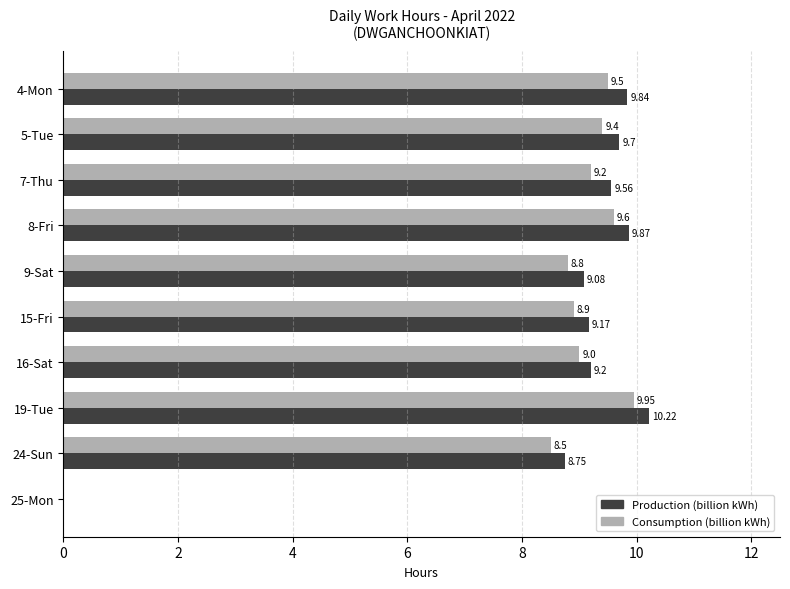

Between 4-Mon and 15-Fri, which series saw the biggest shift?

Production (billion kWh)